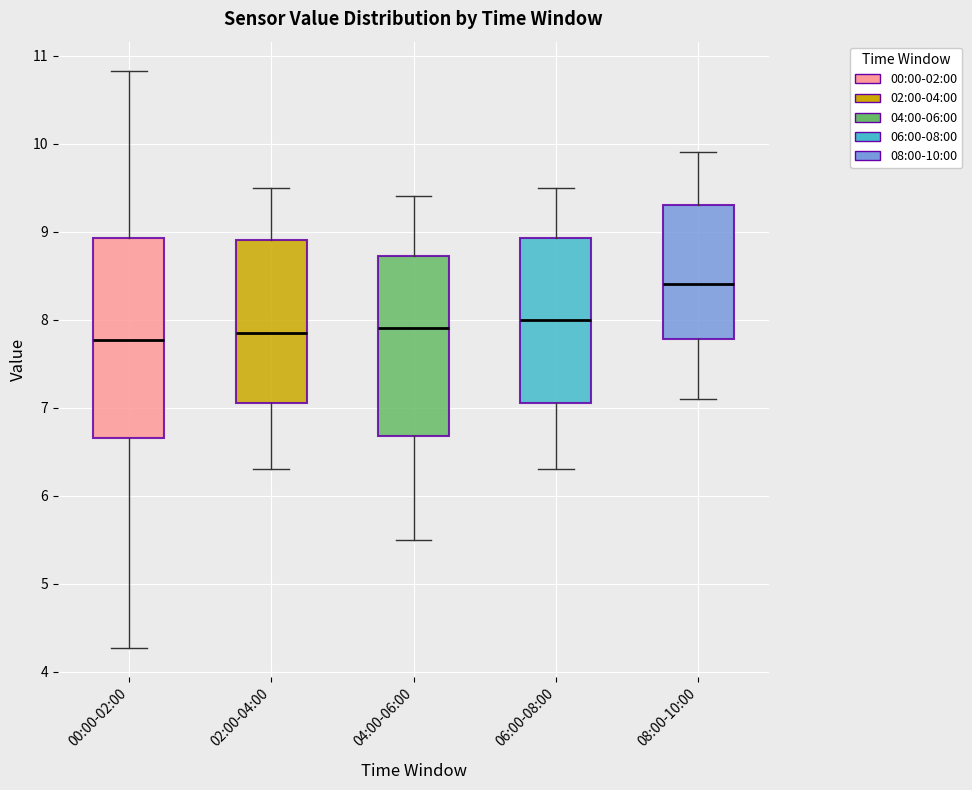

Which box is the tallest, from its lower edge to its upper edge?

00:00-02:00